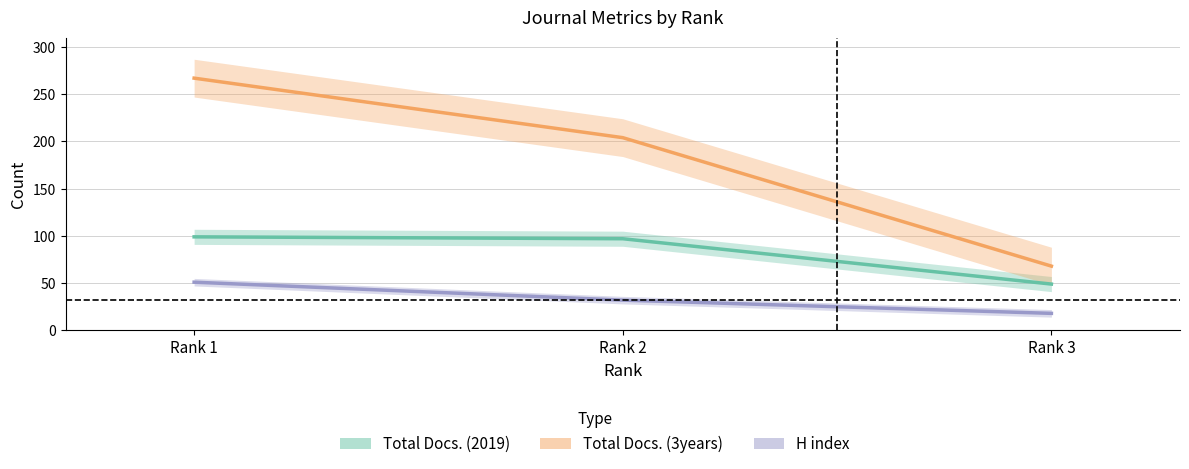

Count the Total Docs. (3years) values in the range 68 to 267.

3